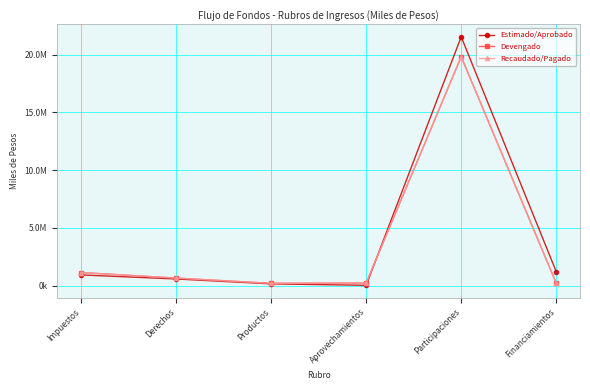

Does the chart have visible grid lines?

Yes